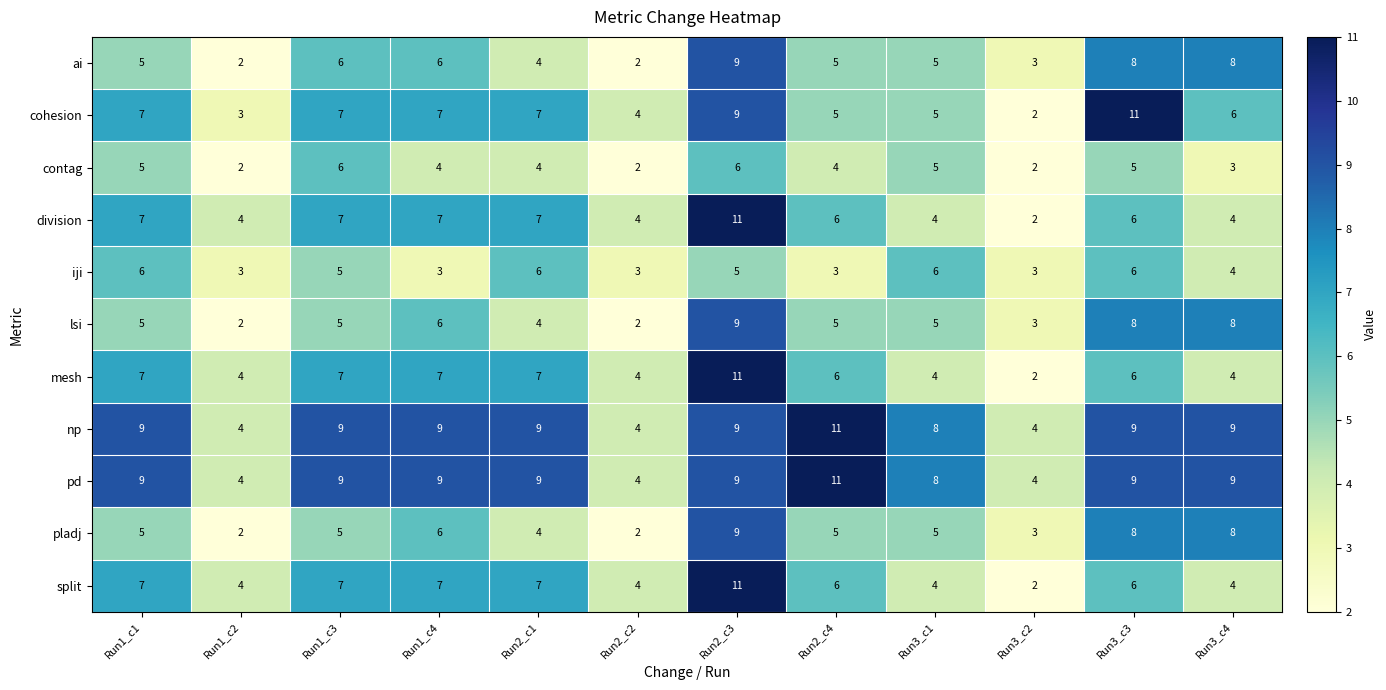

What is the sum of the ai values at Run2_c1 and Run3_c4?

12